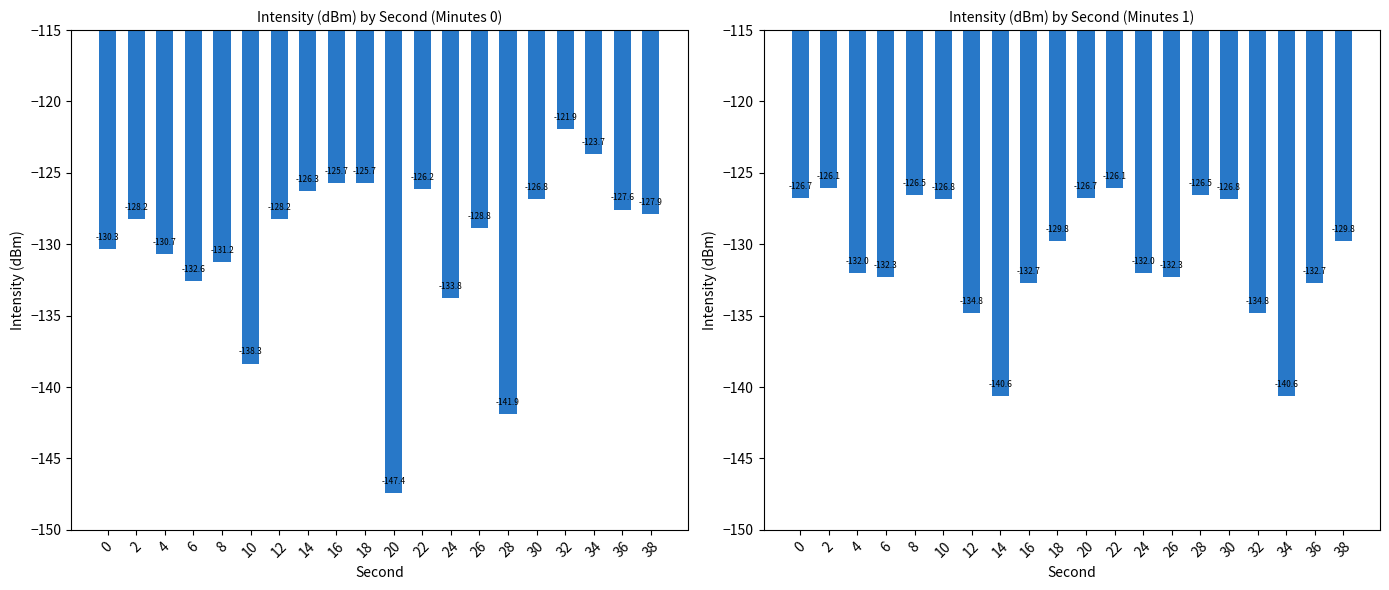

How many values are below -129?

12